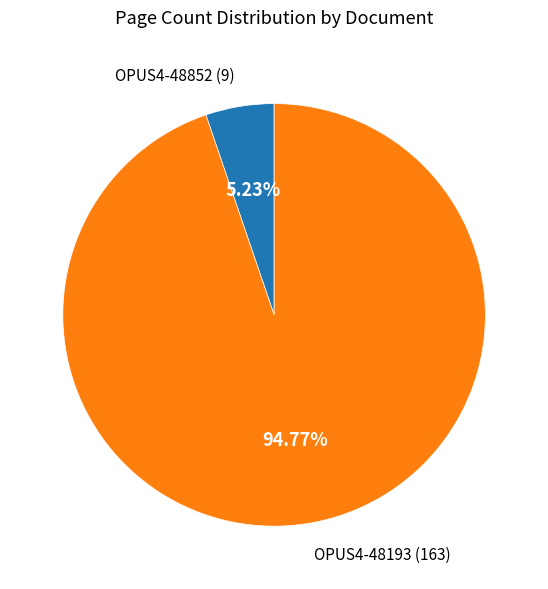

To the nearest percent, what is the average slice percentage?

50%